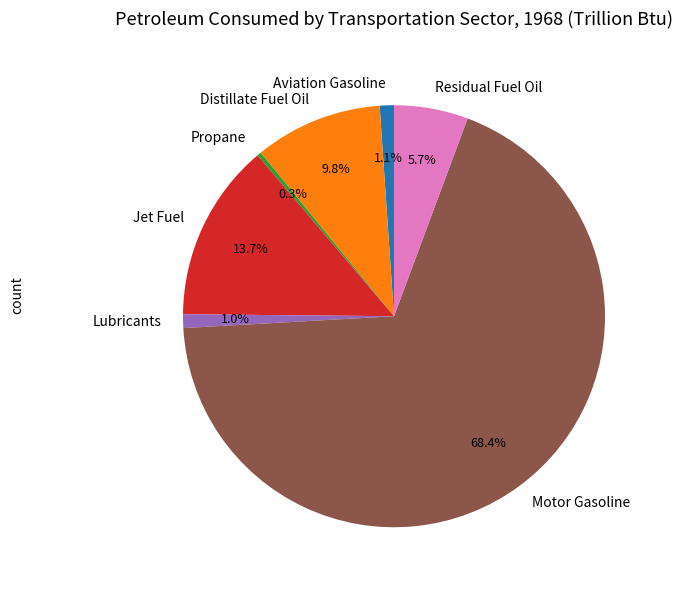

How many segments does this pie chart have?

7